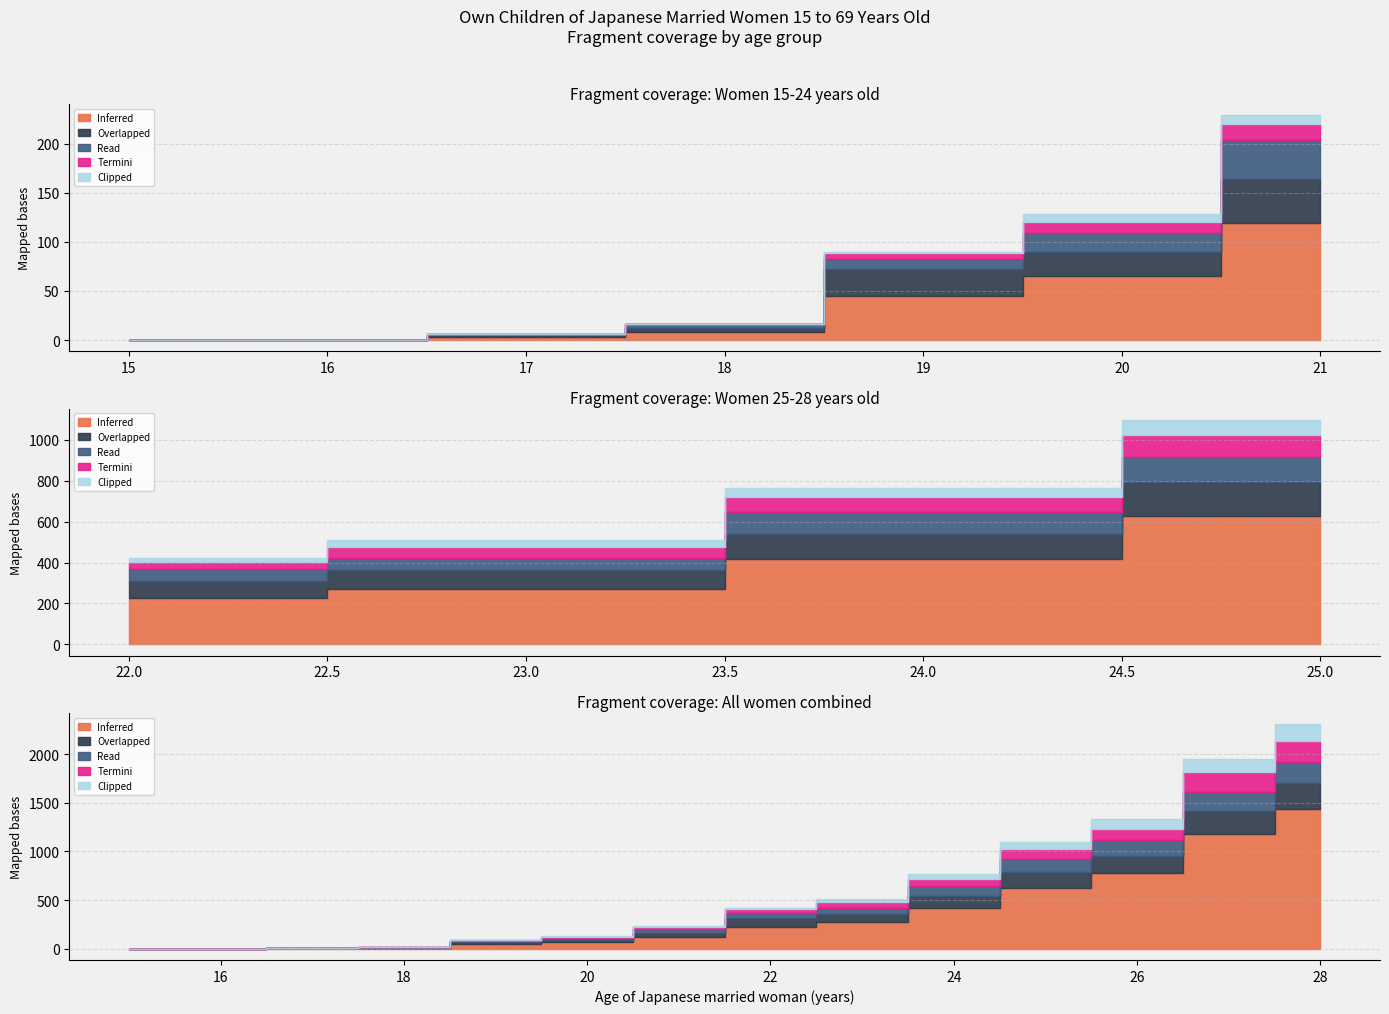

Reading left to right, transcribe all the data shown in this chart.

Inferred: 0	0	3	8	45	65	119	225	272	418	629	782	1184	1436
Overlapped: 0	0	2	4	27	25	45	87	90	122	163	176	230	263
Read: 0	0	1	4	11	19	40	55	59	105	126	164	195	215
Termini: 0	0	0	0	6	11	16	37	56	74	107	113	203	219
Clipped: 0	0	0	0	1	8	9	19	31	47	73	93	141	175